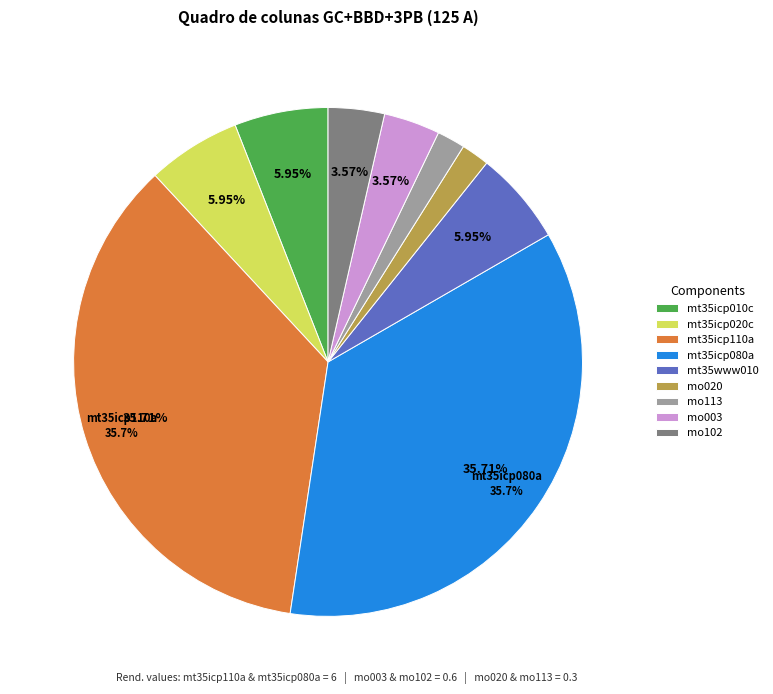

To the nearest percent, what is the average slice percentage?

11%